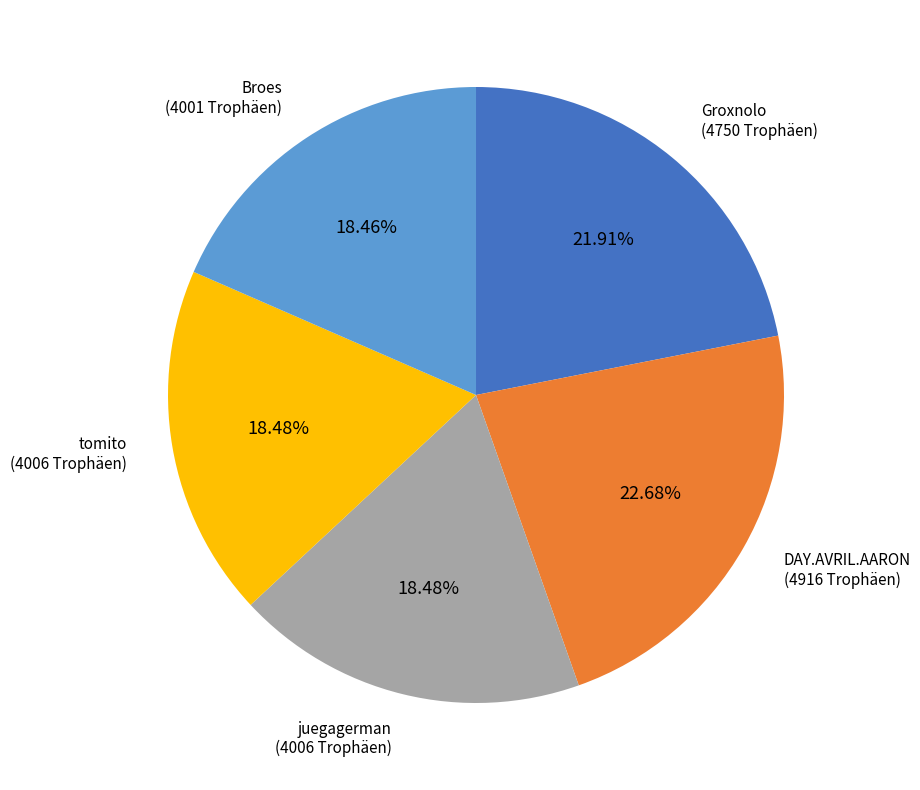

To the nearest percent, what portion does tomito represent?

18%